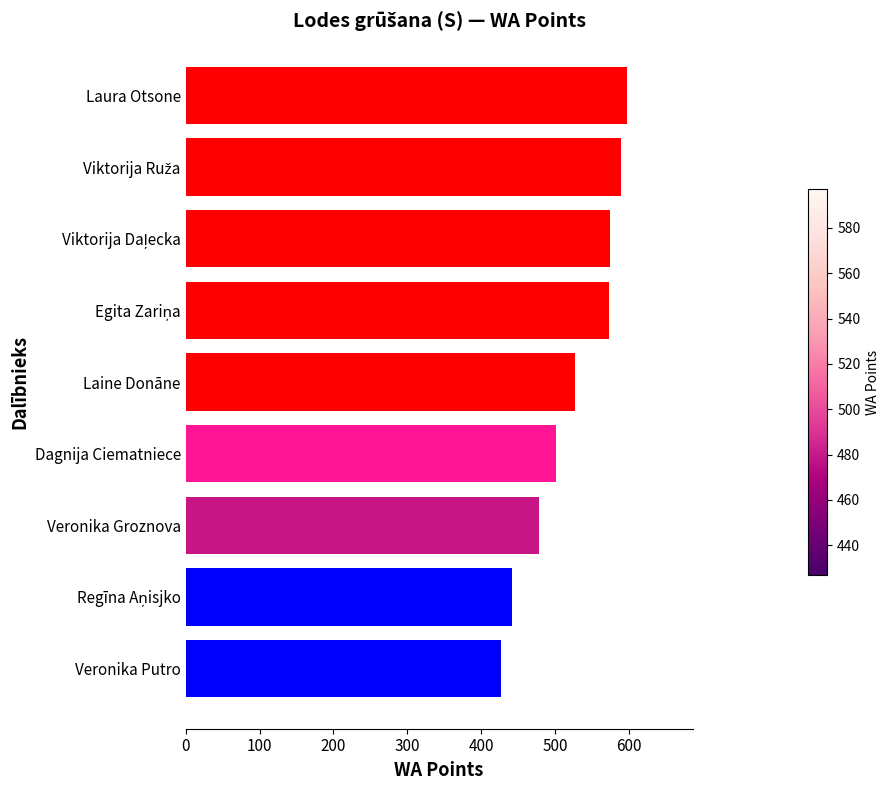

What is the ratio of the value at Veronika Putro to the value at Veronika Groznova?

0.9